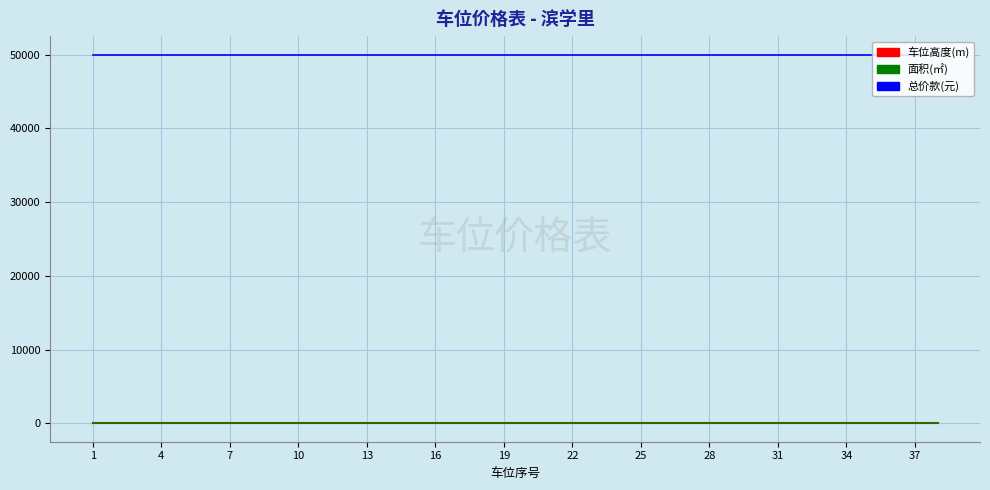

What is the maximum value shown in the chart?

50000.0